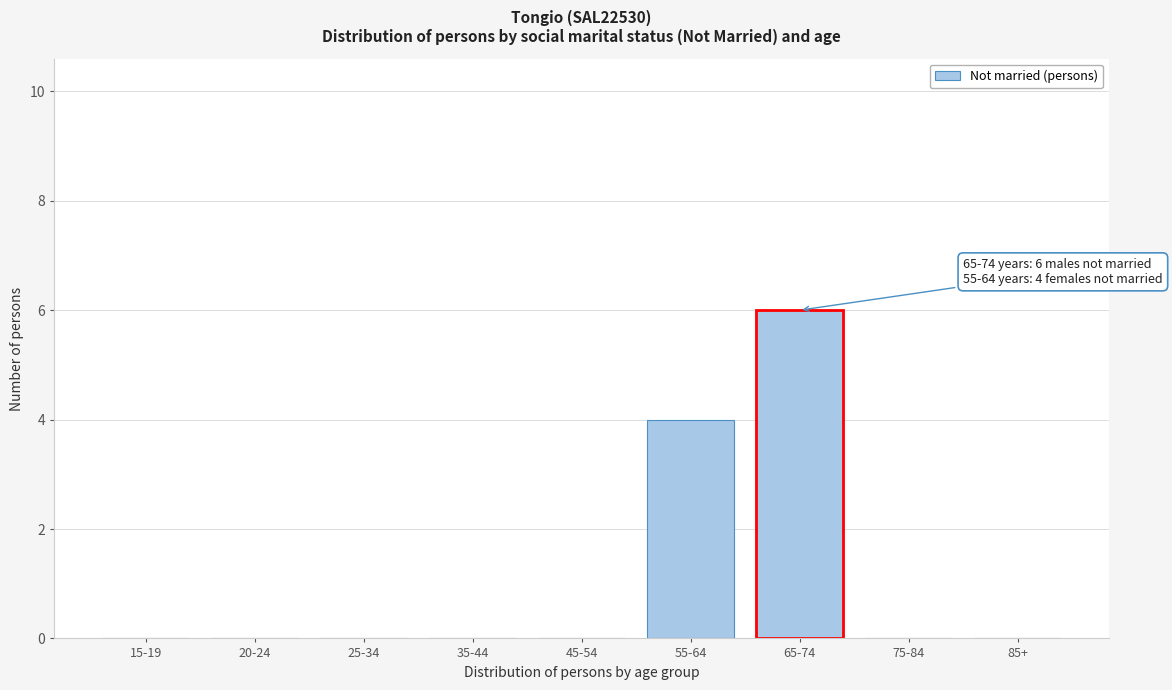

Reading right to left, what are all the values shown in this chart?

85+=0	75-84=0	65-74=6	55-64=4	45-54=0	35-44=0	25-34=0	20-24=0	15-19=0